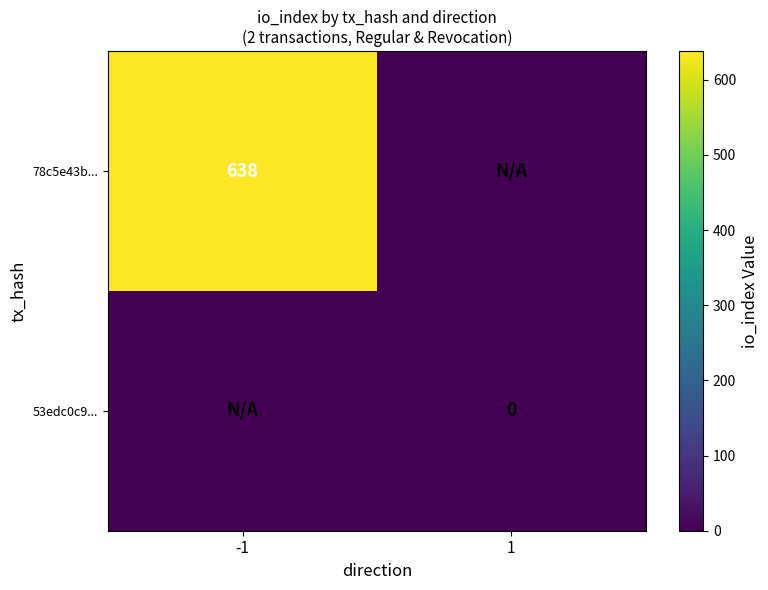

The value of 78c5e43b... at -1 is 638. True or false?

True